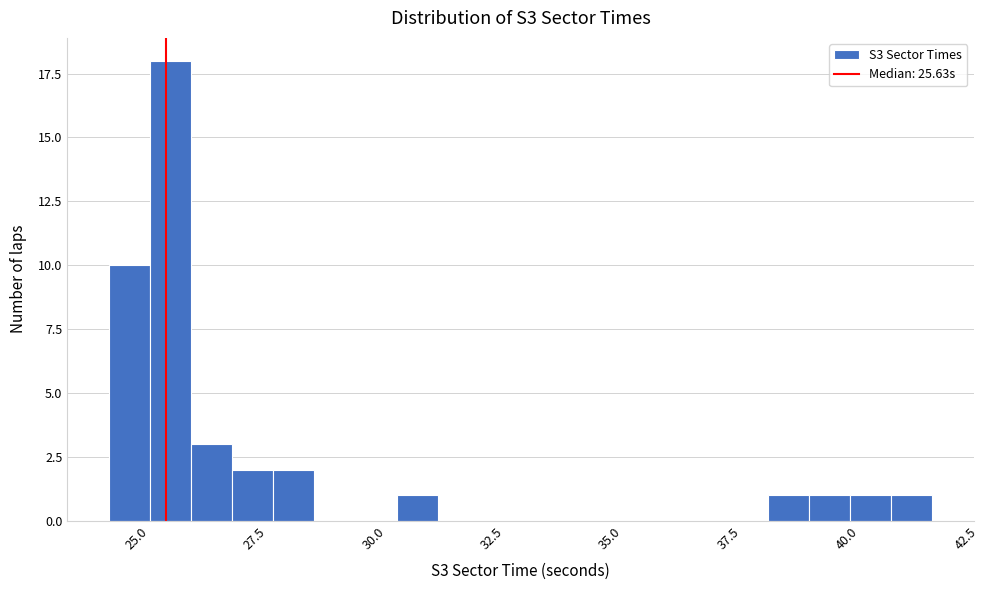

Around what value on the x-axis is the tallest bar? Give the approximate position of its centre, as read against the axis.

25.5